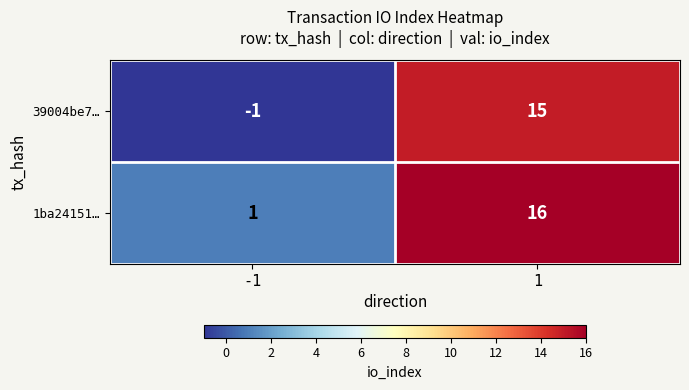

Reading left to right, transcribe all the data shown in this chart.

39004be7…: -1=-1	1=15
1ba24151…: -1=1	1=16